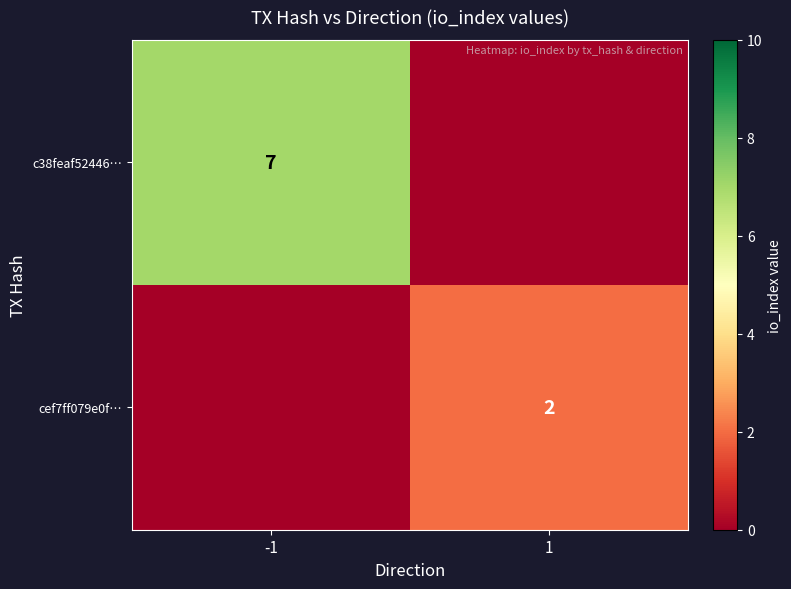

The c38feaf52446… series shows 10 at -1. True or false?

False